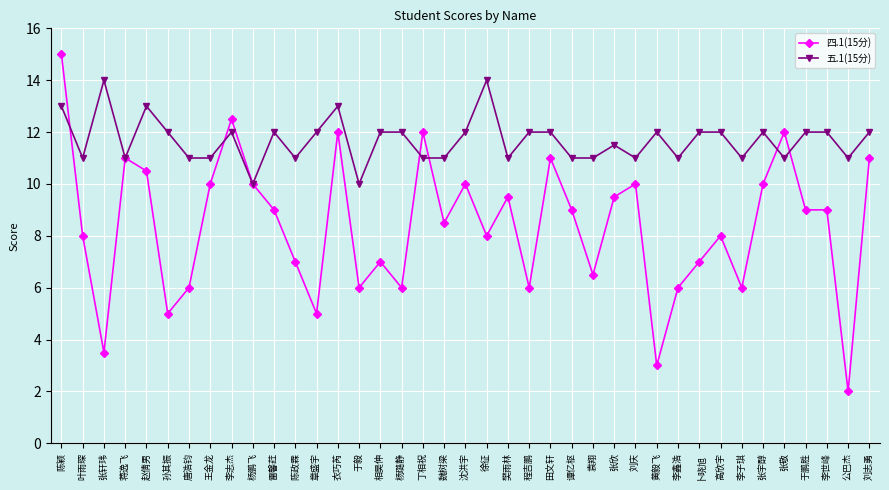

True or false: 五.1(15分) has more than 2 points higher than both neighbors.

True